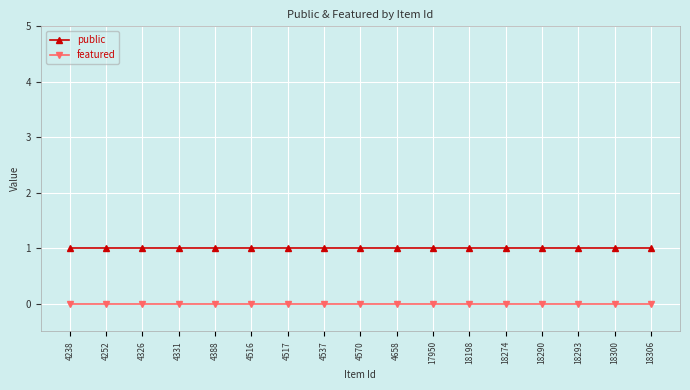

Reading left to right, extract all data points from this chart.

public: 4238=1	4252=1	4326=1	4331=1	4388=1	4516=1	4517=1	4537=1	4570=1	4658=1	17950=1	18198=1	18274=1	18290=1	18293=1	18300=1	18306=1
featured: 4238=0	4252=0	4326=0	4331=0	4388=0	4516=0	4517=0	4537=0	4570=0	4658=0	17950=0	18198=0	18274=0	18290=0	18293=0	18300=0	18306=0